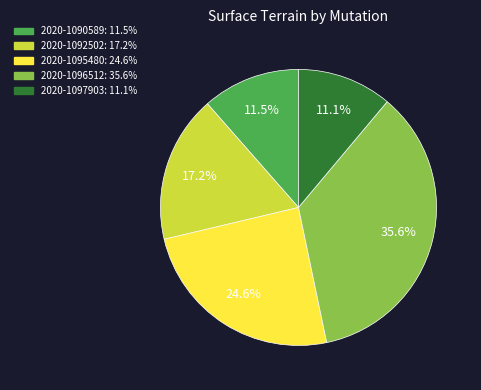

What is the largest slice in the pie chart?

2020-1096512